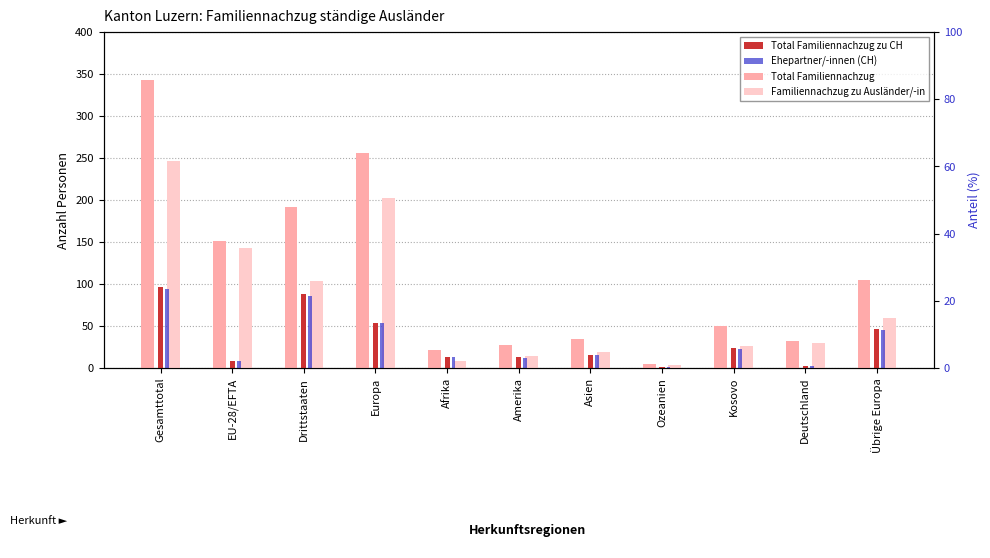

What is the minimum value shown in the chart?

1